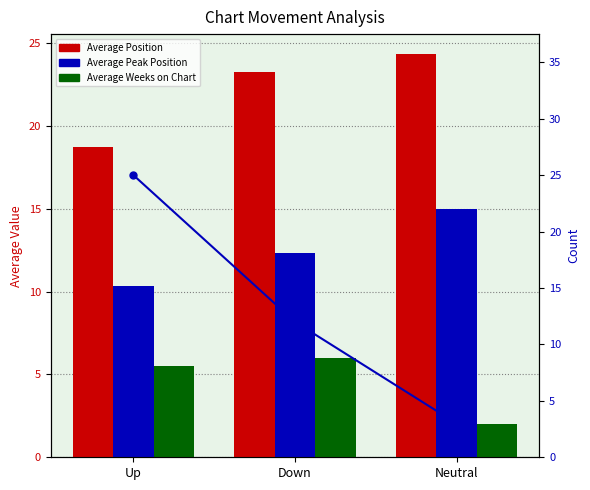

Reading right to left, transcribe all the data shown in this chart.

Average Position: 24.3	23.2	18.7
Average Peak Position: 15.0	12.3	10.3
Average Weeks on Chart: 2.0	6.0	5.5
Count: 3.0	12.0	25.0